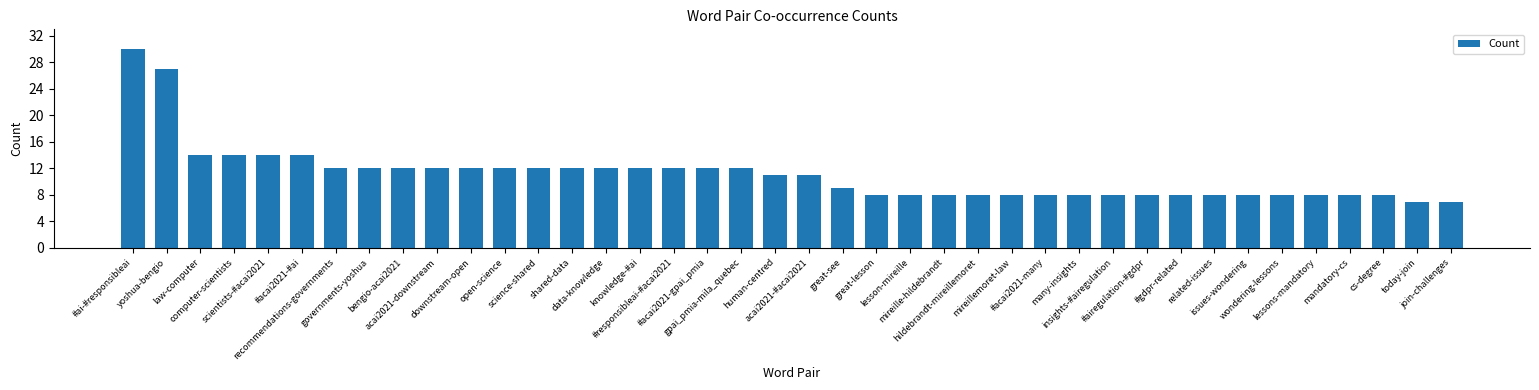

True or false: the data shows 10 at today-join.

False